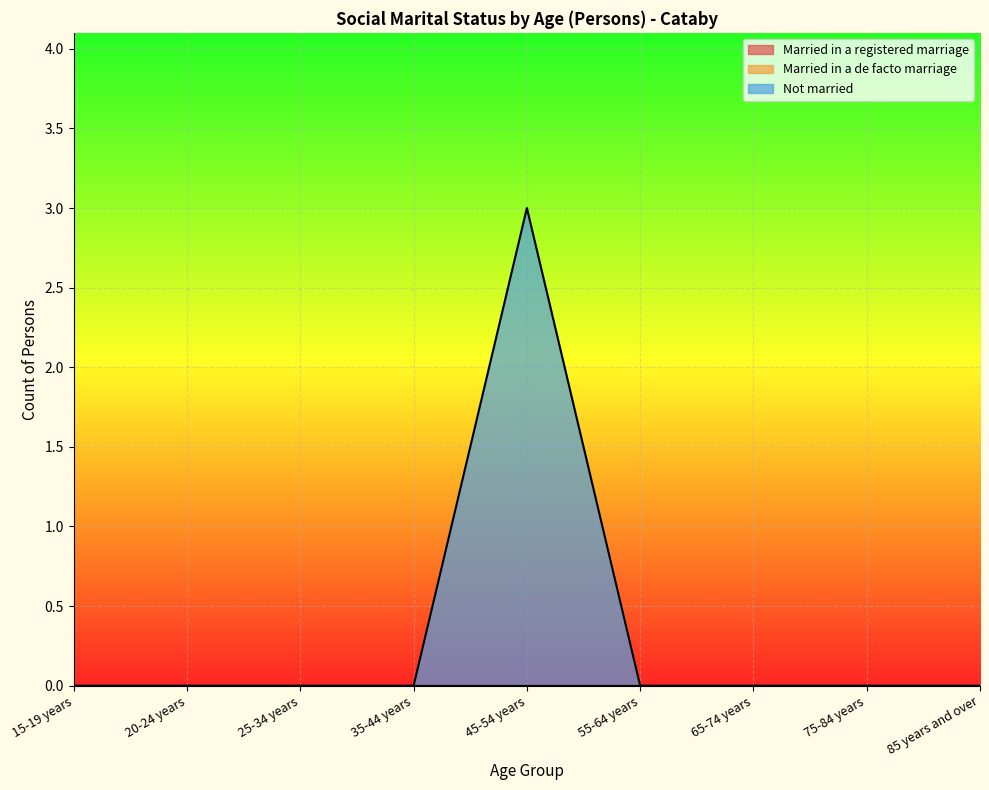

At which category does Not married reach its first local peak?

45-54 years